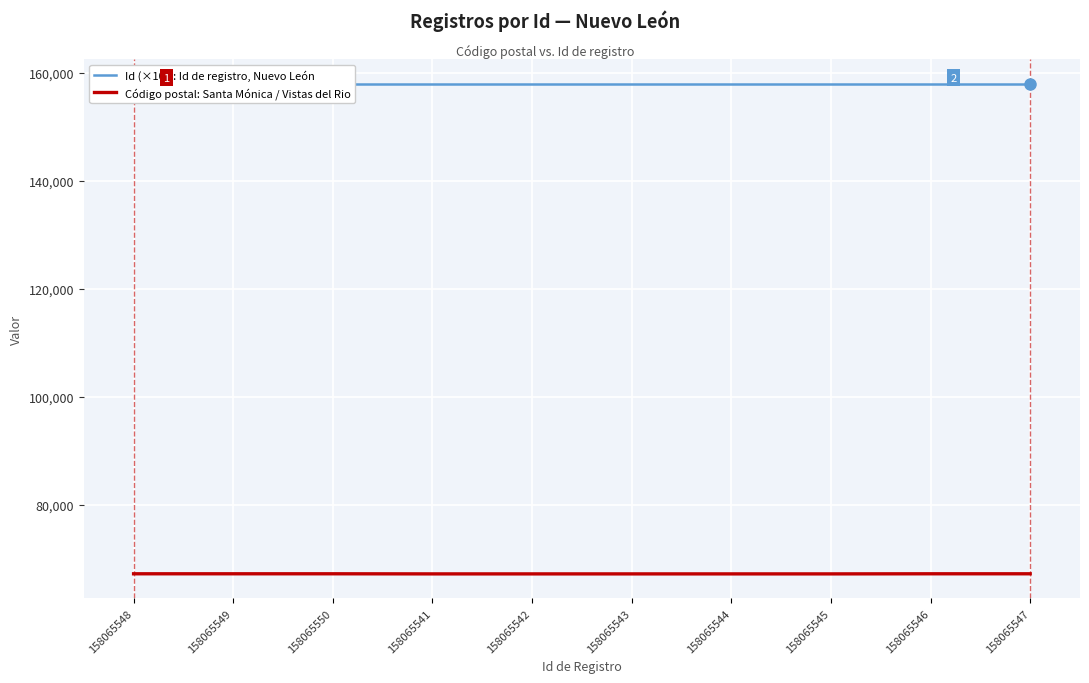

What position from the left is 158065544?

7